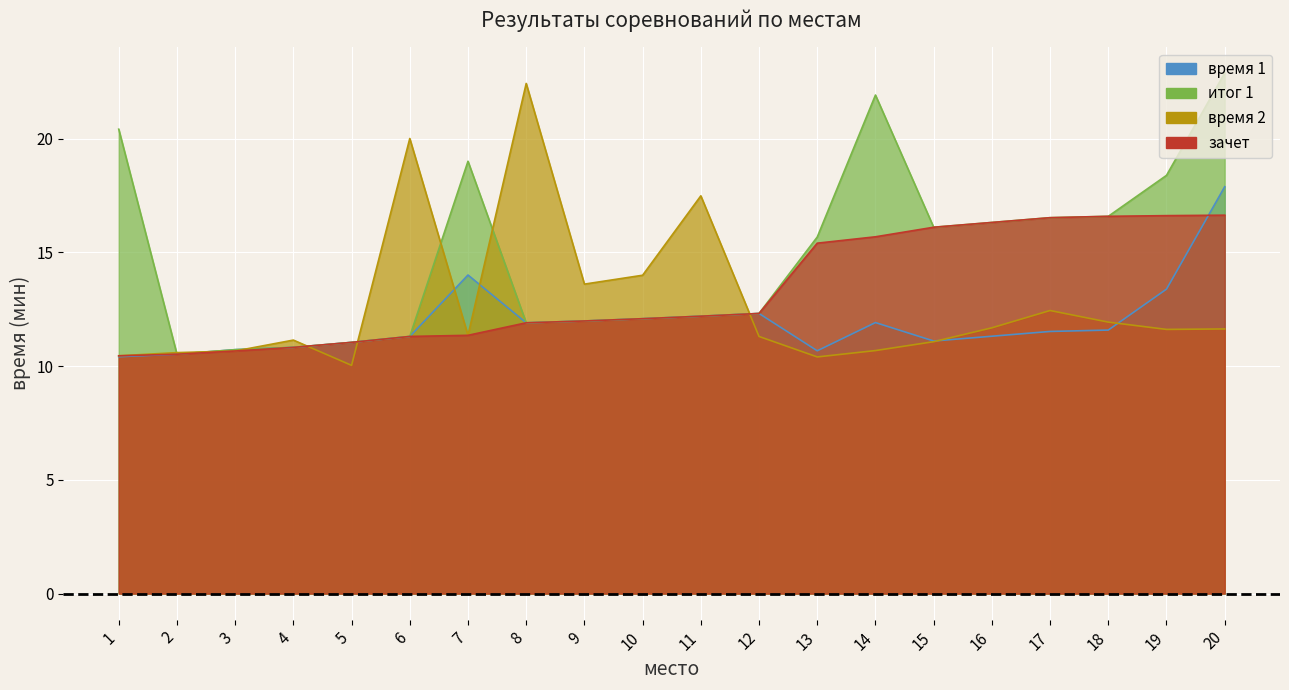

True or false: время 1 has a value of 10.5 at 2.

True